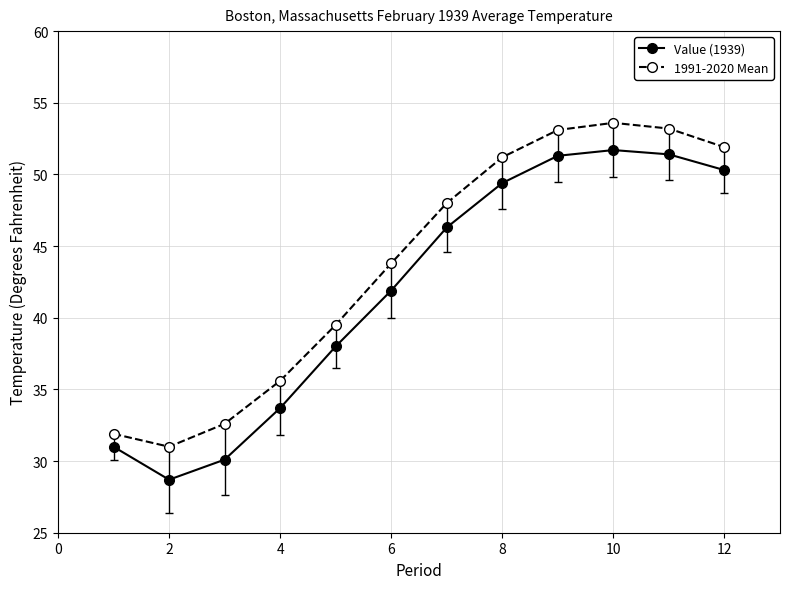

What is the value of the 1991-2020 Mean point at the 11th from the left?

53.2